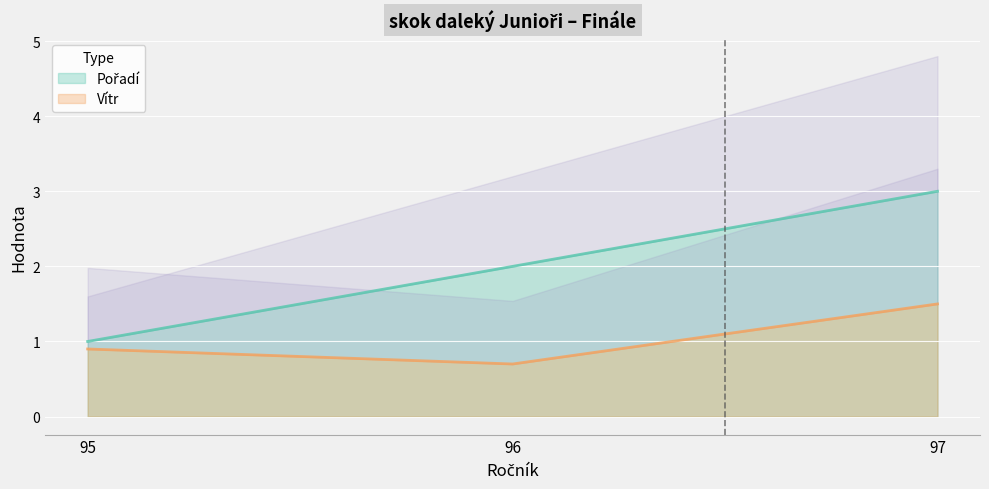

Which series changed the most between 96 and 97?

Pořadí